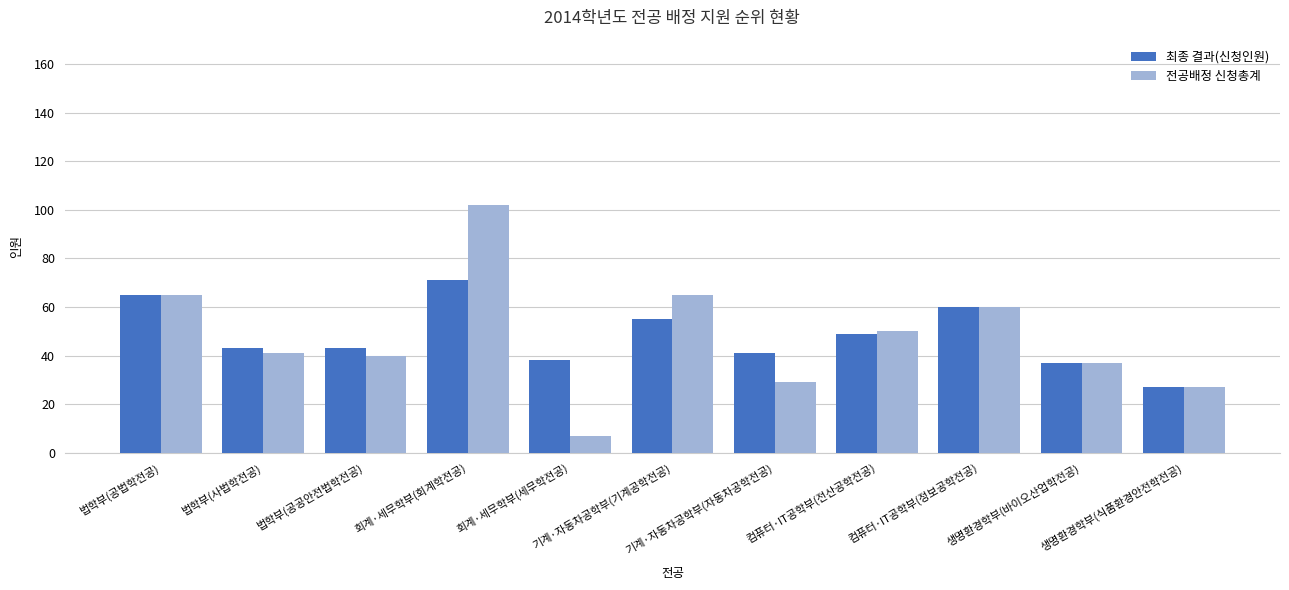

What are all the series names shown in the legend?

최종 결과(신청인원), 전공배정 신청총계